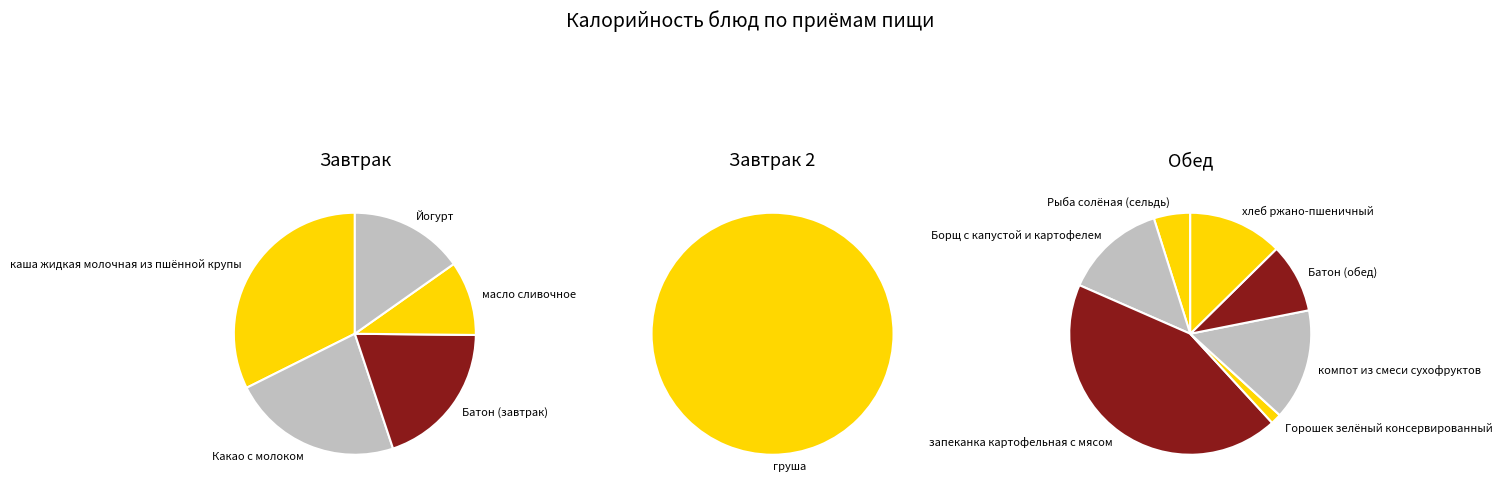

Do Батон (завтрак) and компот из смеси сухофруктов together represent more than half of the pie?

No